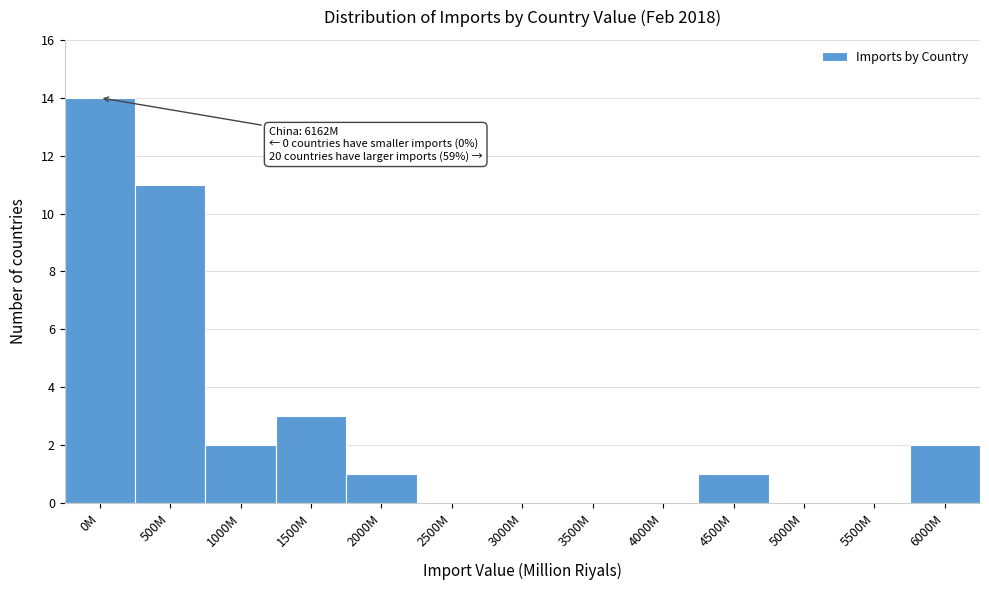

Reading right to left, list all the values displayed in this chart.

6000M=2	5500M=0	5000M=0	4500M=1	4000M=0	3500M=0	3000M=0	2500M=0	2000M=1	1500M=3	1000M=2	500M=11	0M=14